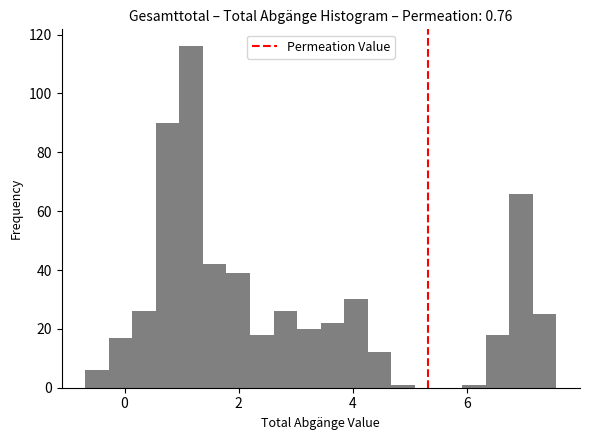

Read against the x-axis, roughly where is the centre of the tallest bar?

1.2